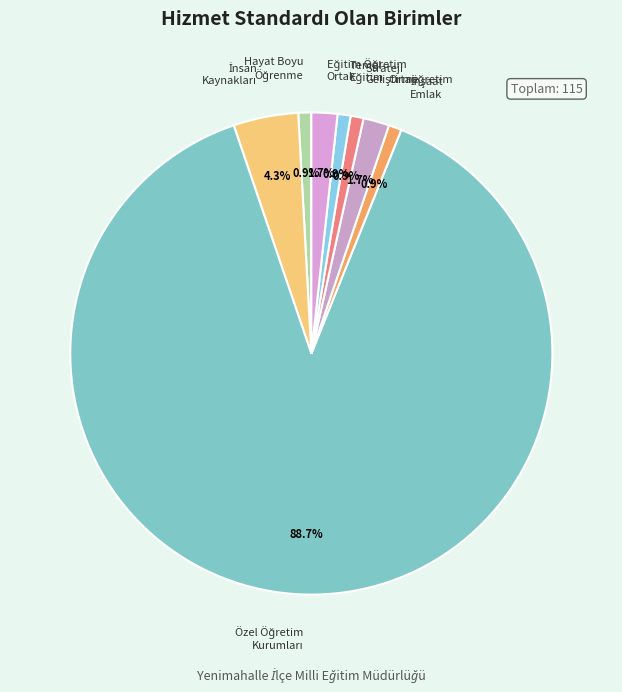

Does any single category account for the majority?

Yes